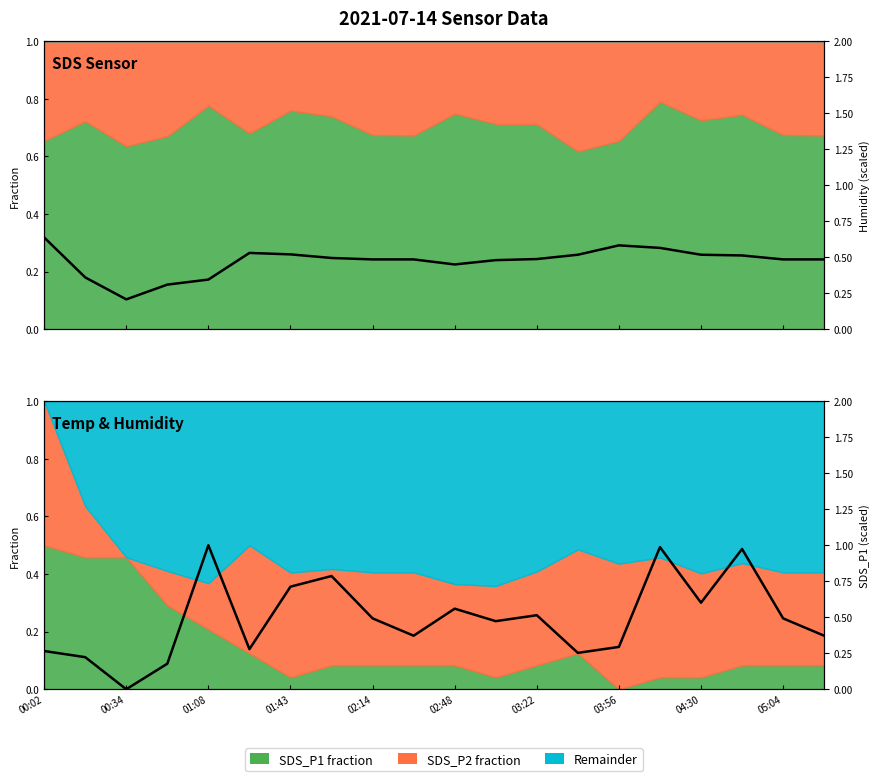

Which series has the largest range (max minus min)?

SDS_P1 (scaled)